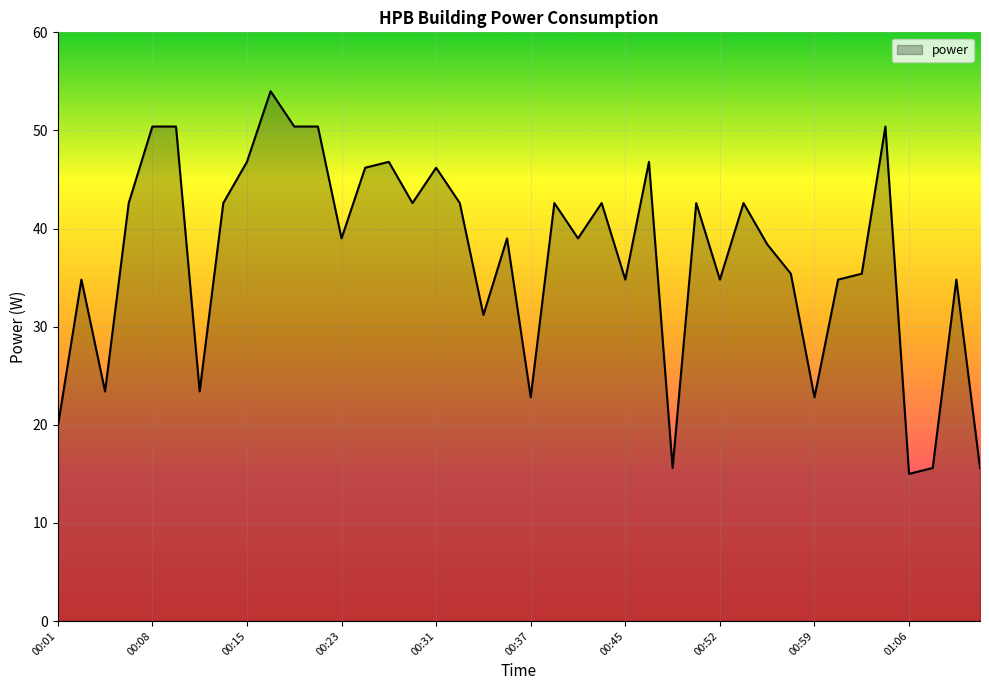

What is the maximum value shown in the chart?

54.0